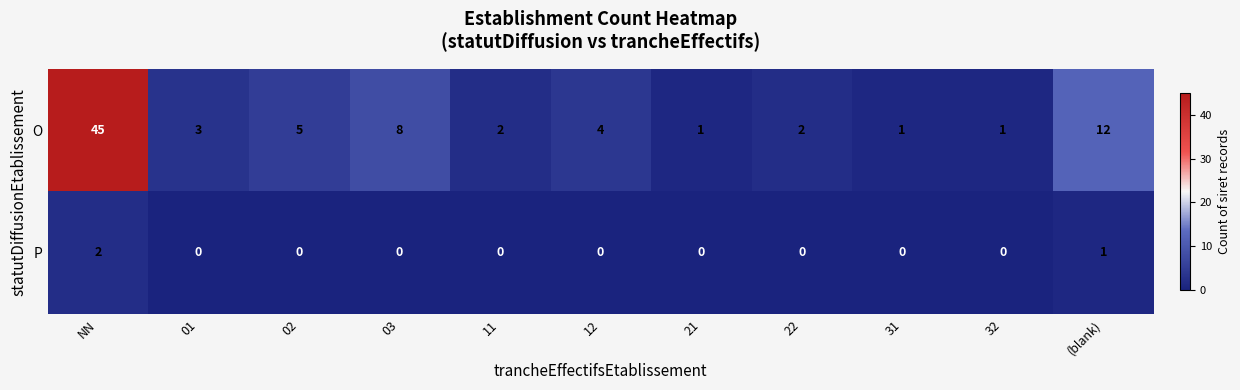

What is the total value across all series at 11?

2